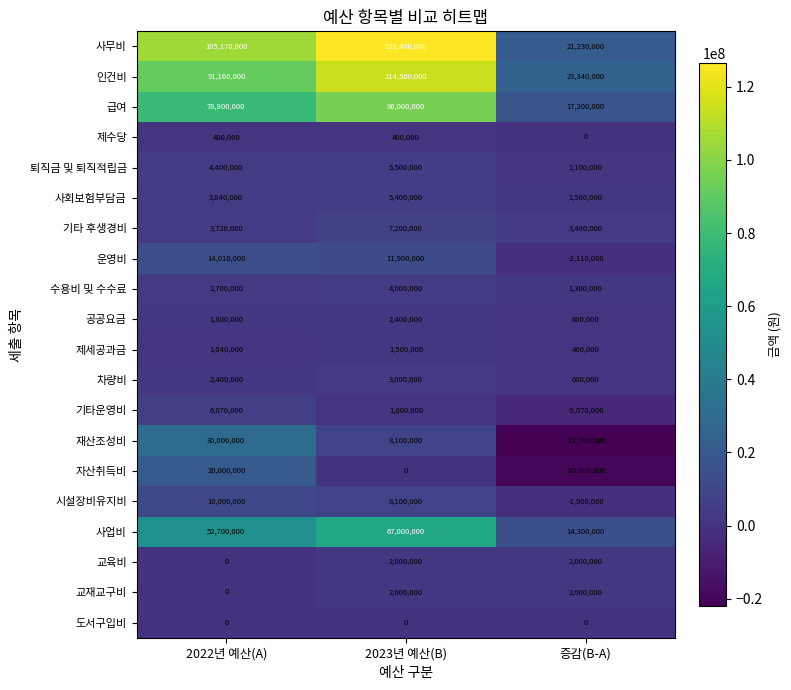

At which label is 차량비 closest to 1800000?

2022년 예산(A)